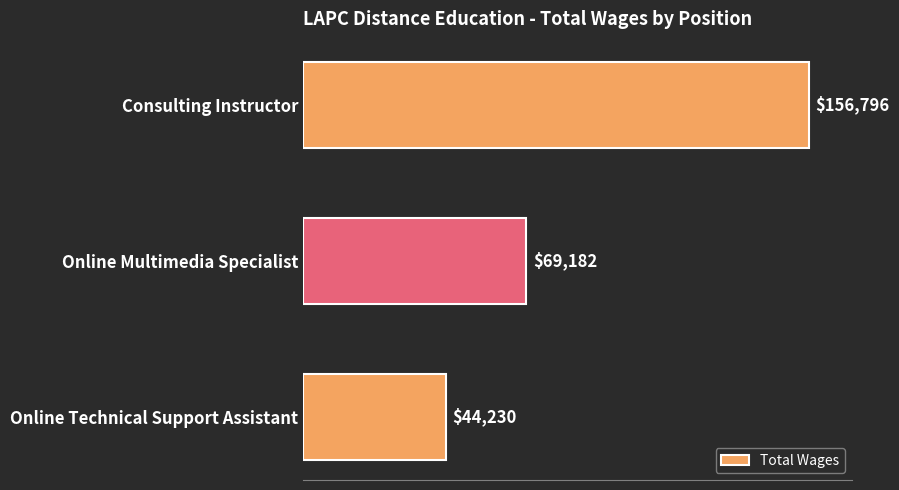

What is the label of the 1st bar from the top?

Consulting Instructor